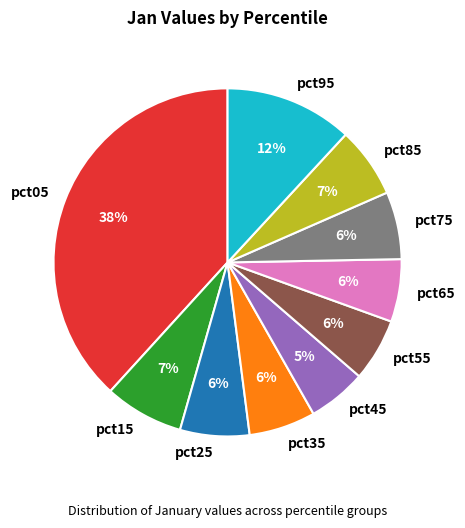

Does any single category account for the majority?

No